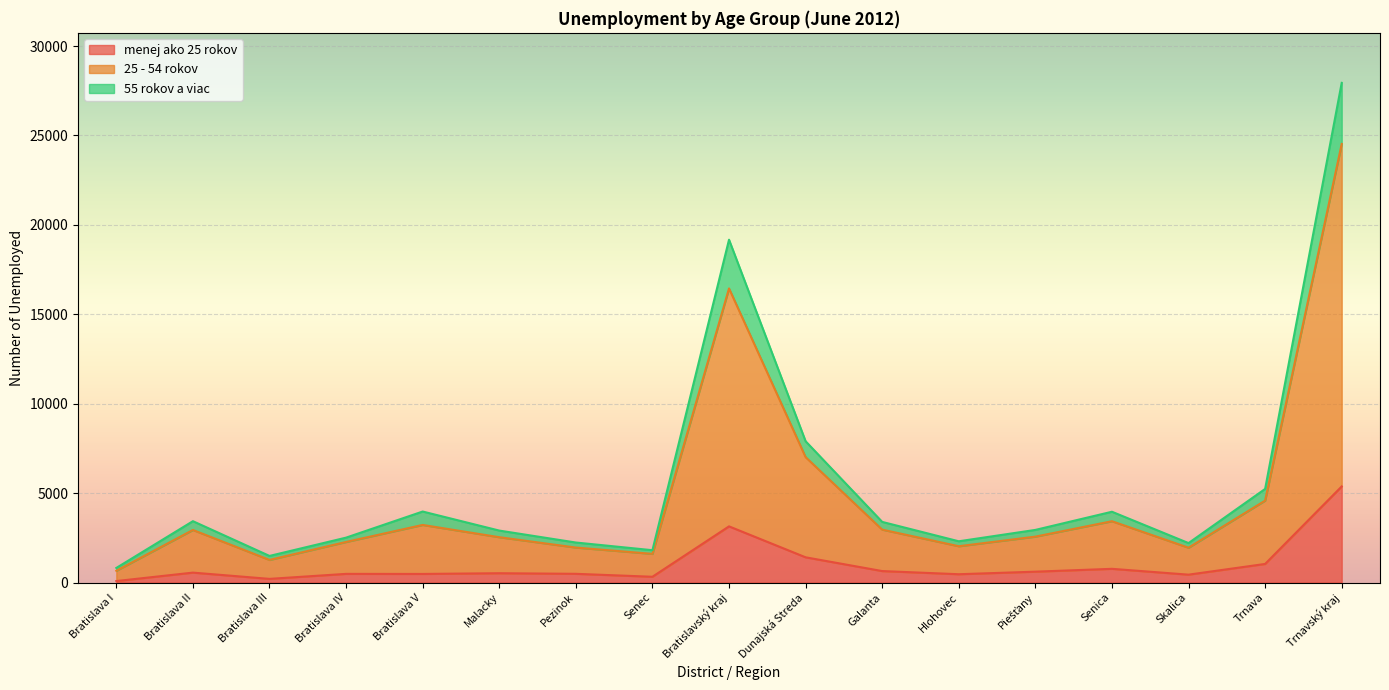

True or false: menej ako 25 rokov and 25 - 54 rokov cross at least once.

False